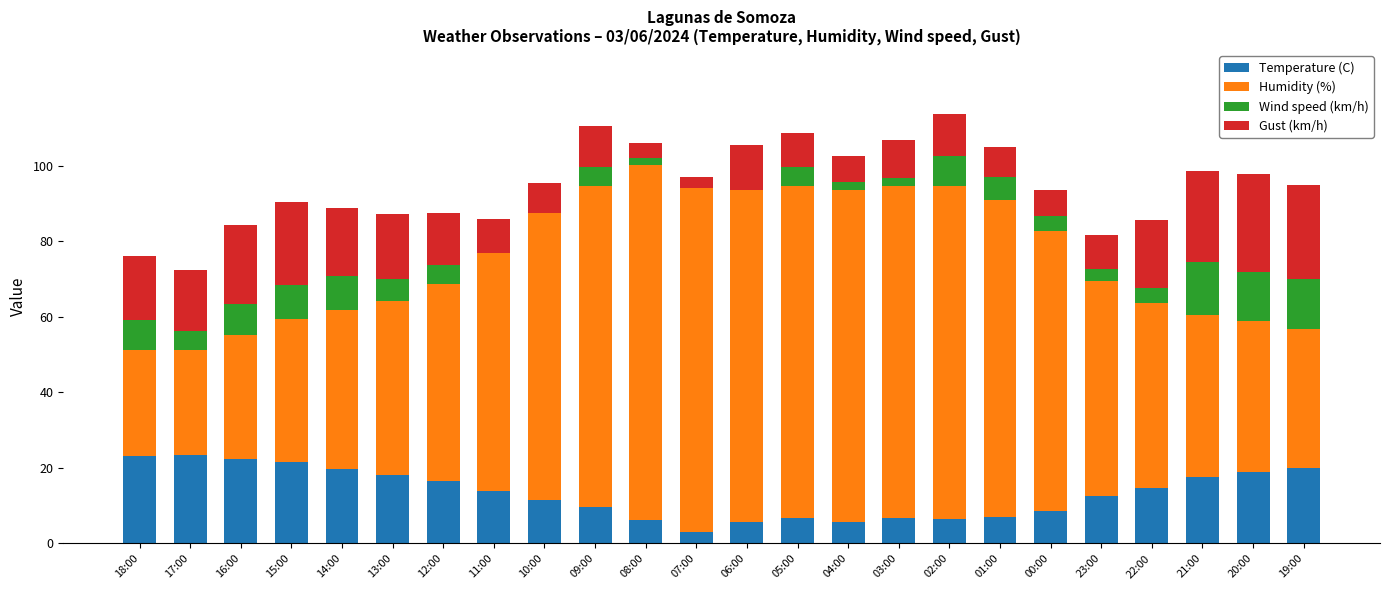

What is the highest value of the Temperature (C) series?

23.3